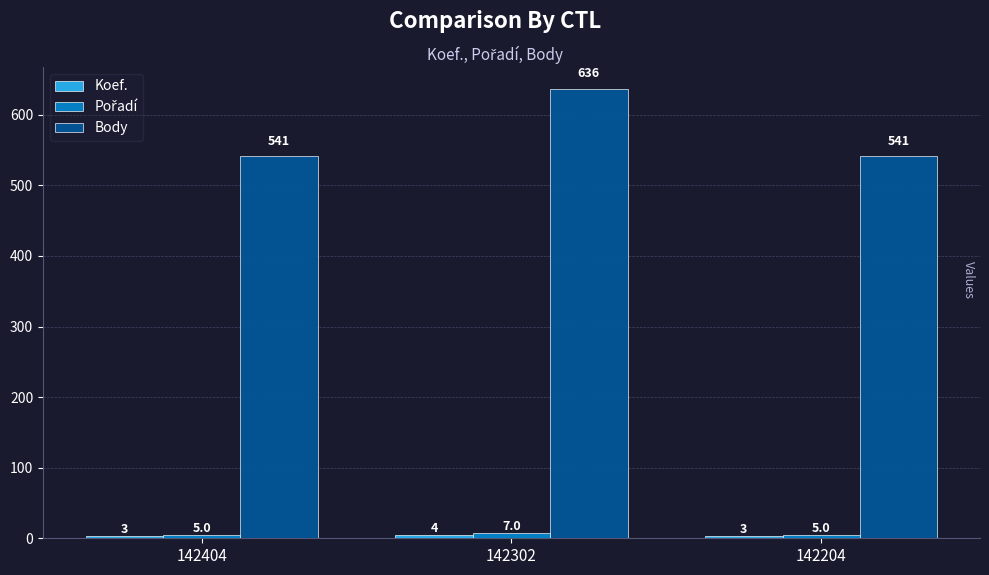

Is it true that Body equals 541 at 142204?

True